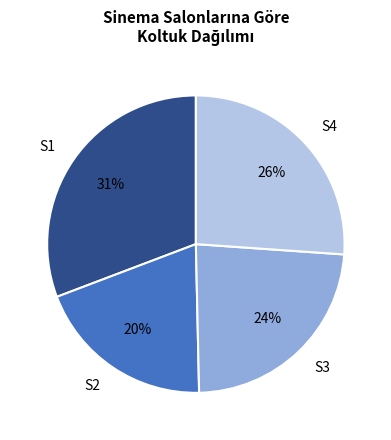

Which category has the smallest portion of the pie?

S2